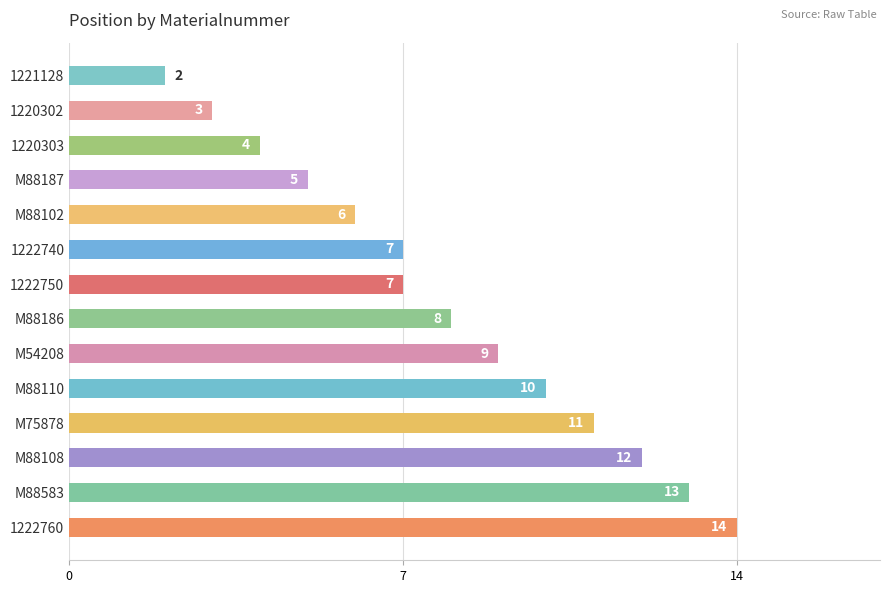

Where is the data nearest to the value 8?

M88186